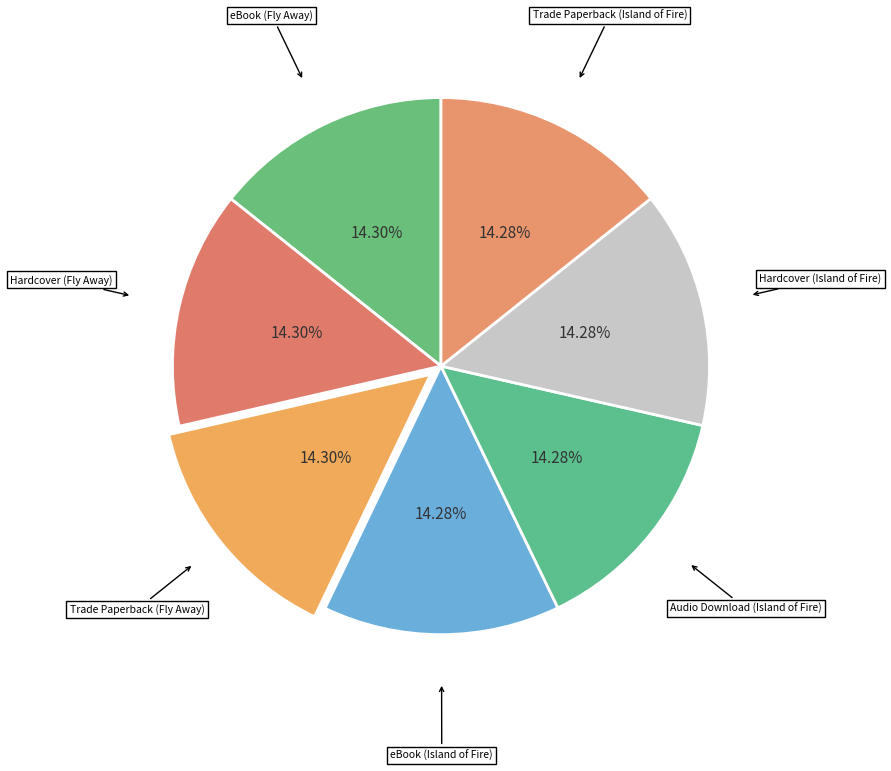

Does any single category account for the majority?

No